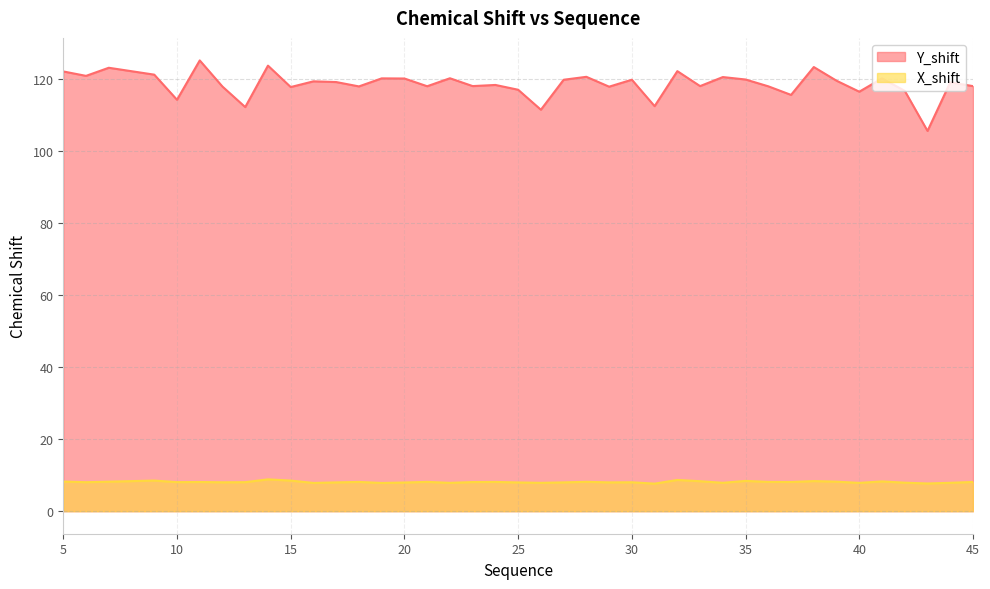

Where is the first local minimum for X_shift?

6